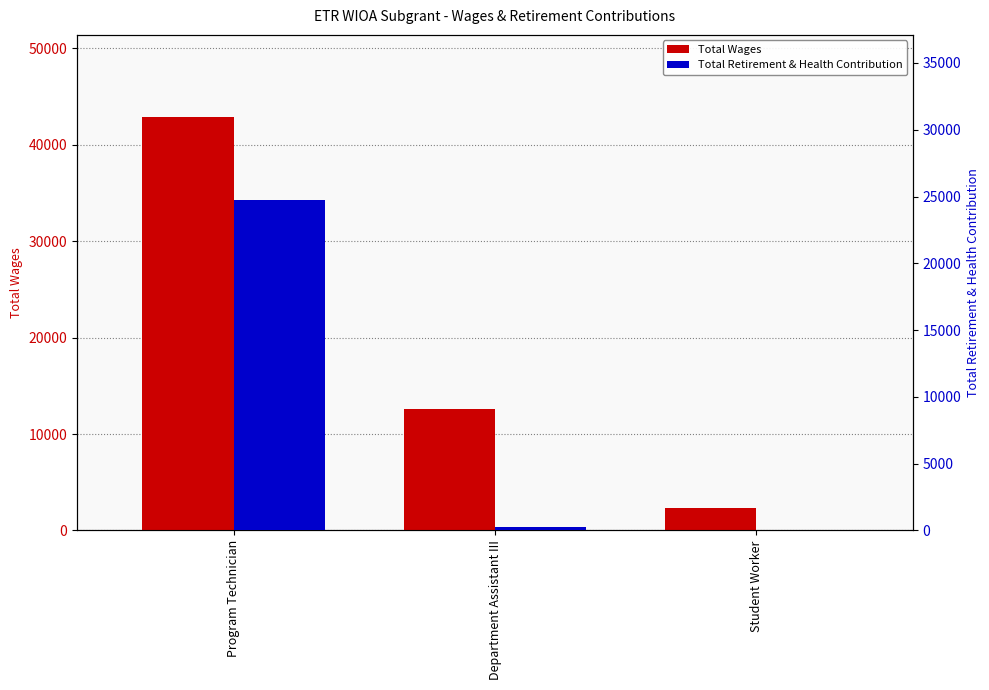

What is the label of the 1st bar from the right?

Student Worker